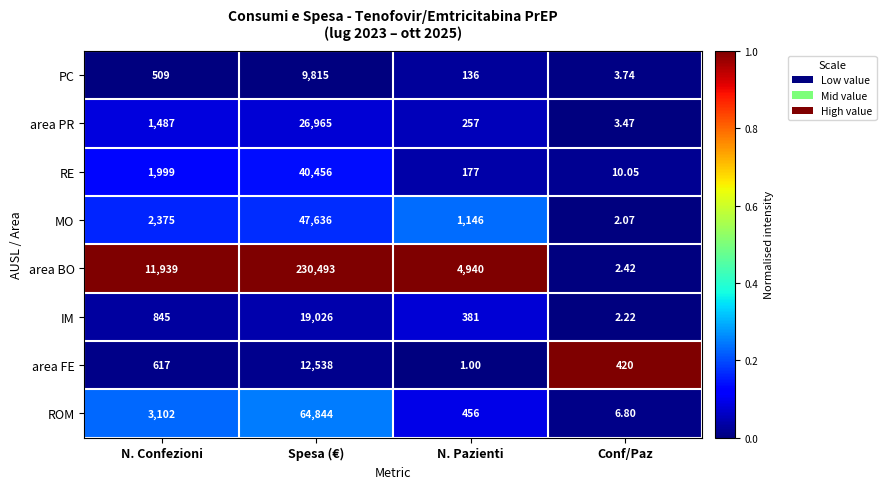

What is the difference between the highest and lowest values at N. Pazienti?

4939.0